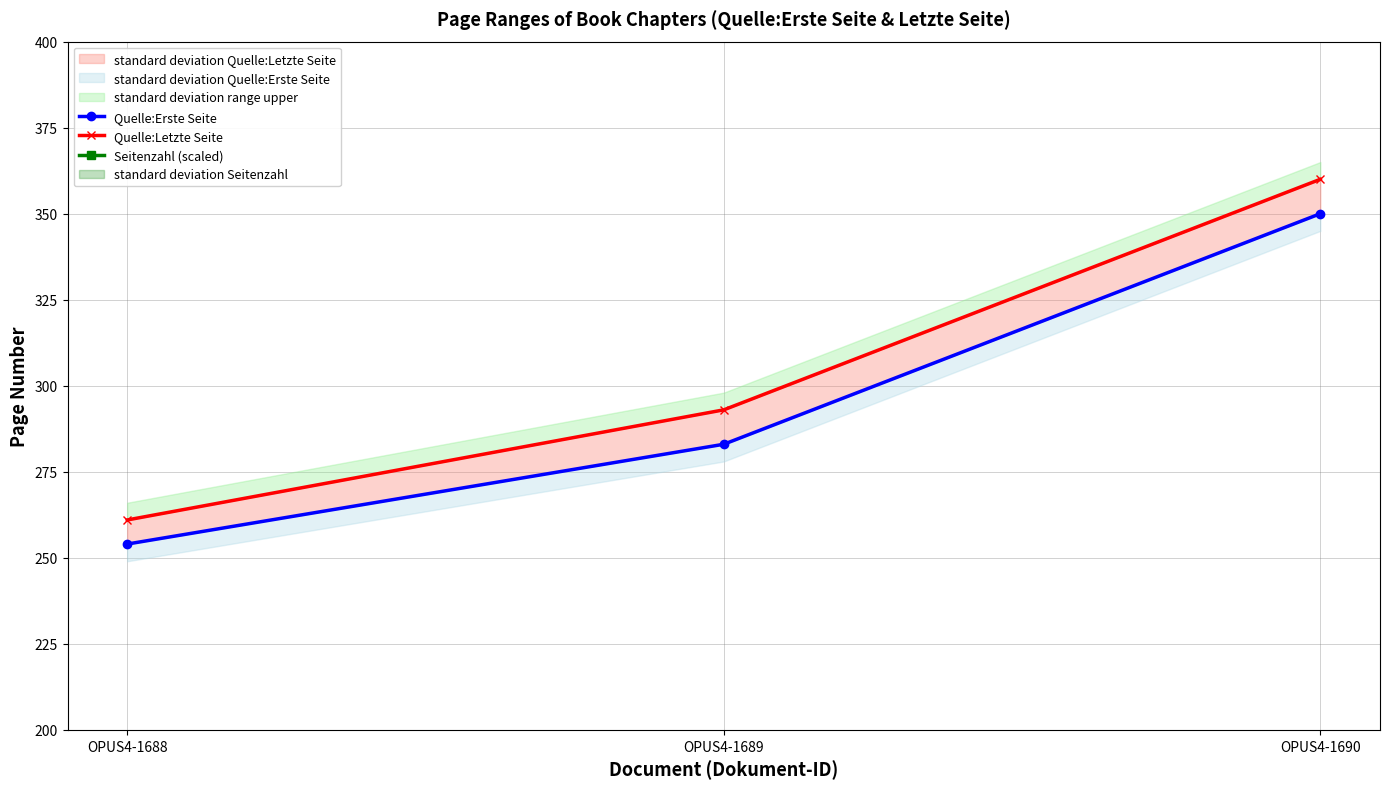

What is the difference between the Seitenzahl (scaled) values at OPUS4-1689 and OPUS4-1688?

90